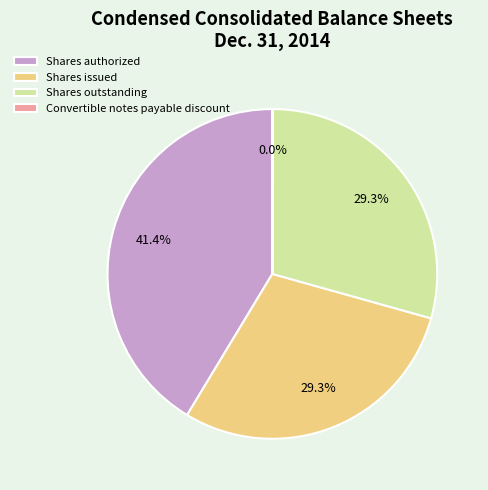

Approximately how many times larger is the value at Shares authorized compared to Shares issued?

1.4